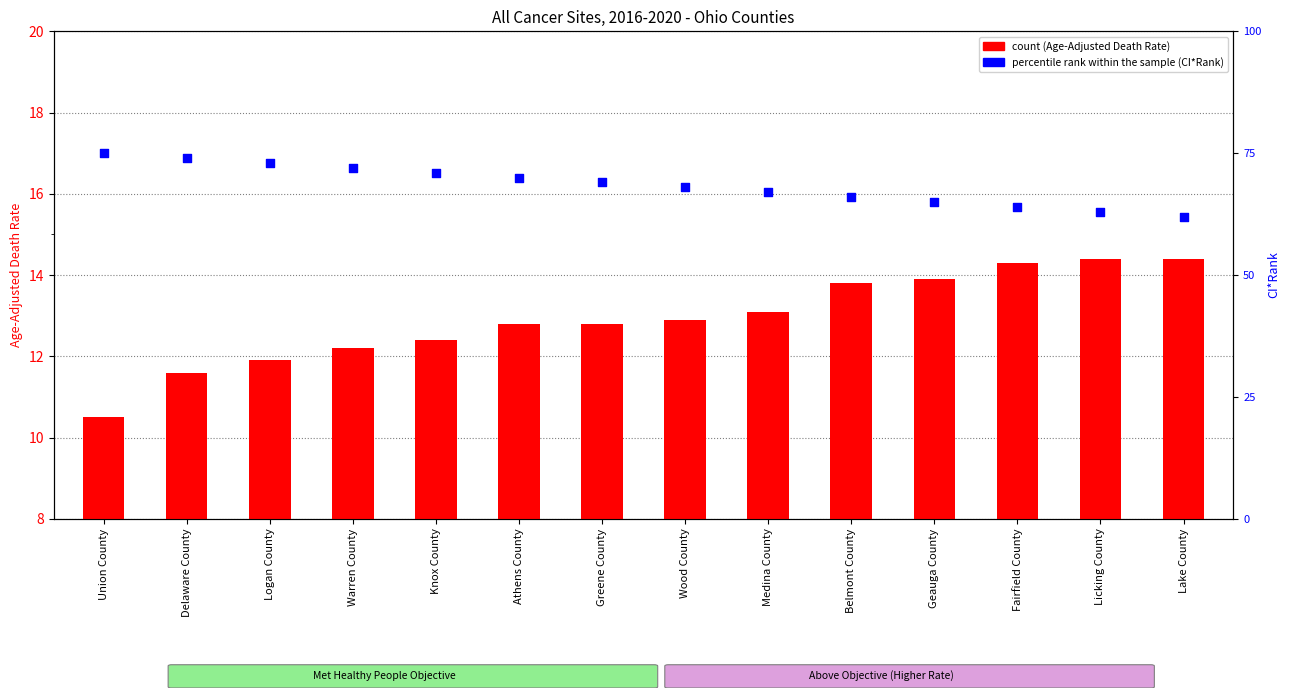

What is the total value across all series at Medina County?

29.1